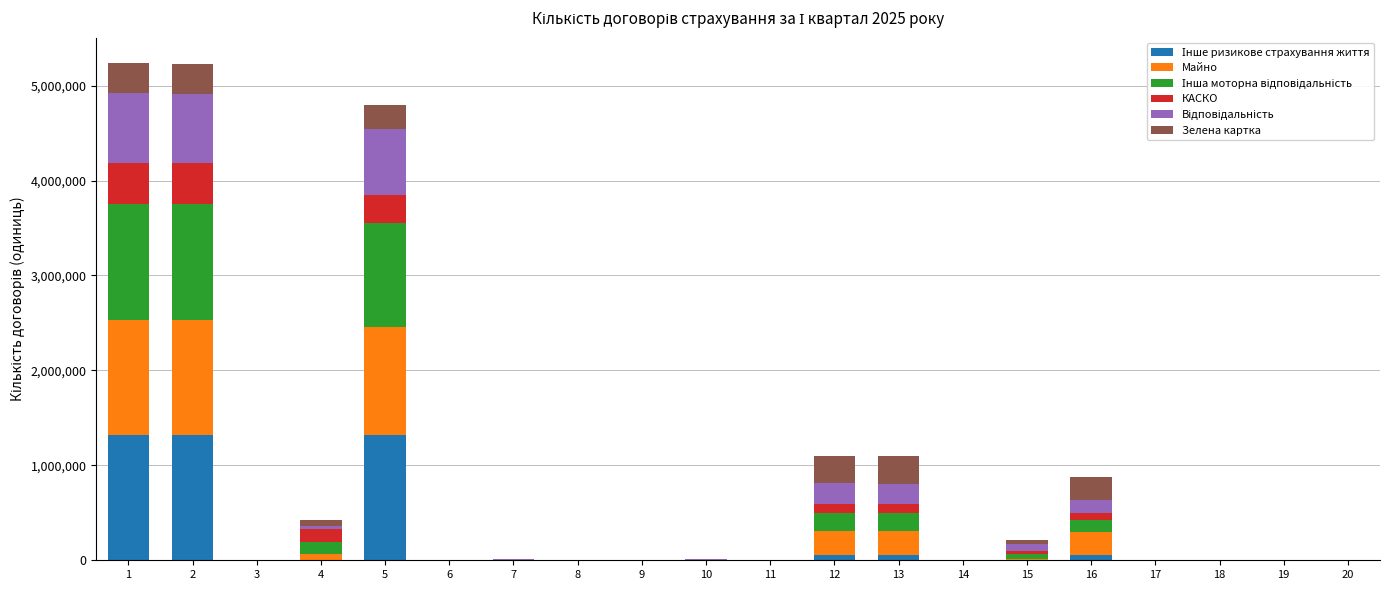

What is the sum of all Зелена картка values?

1834536